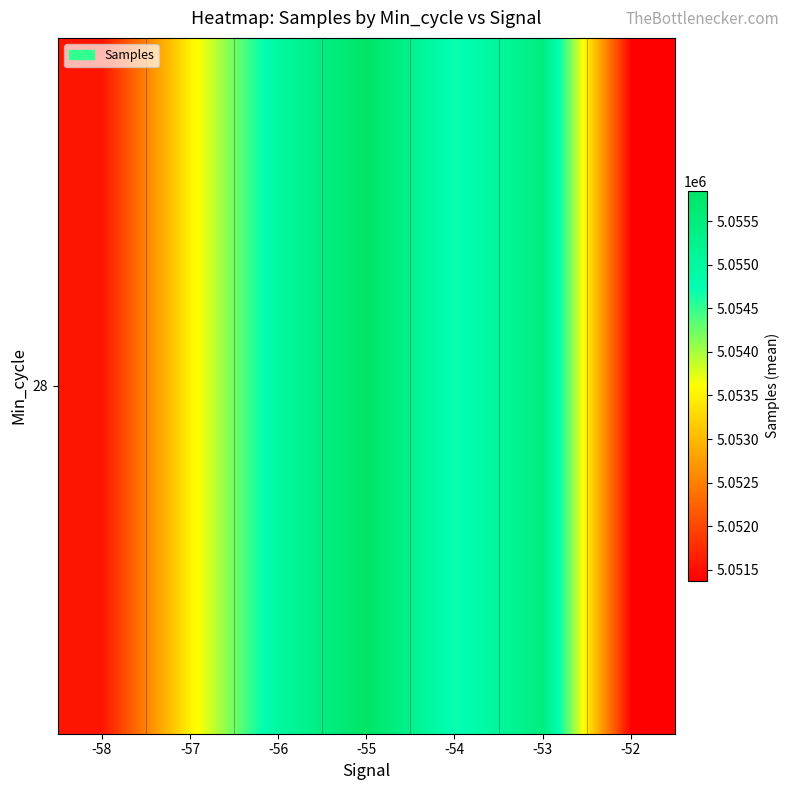

Where is the data nearest to the value 5053610?

-57